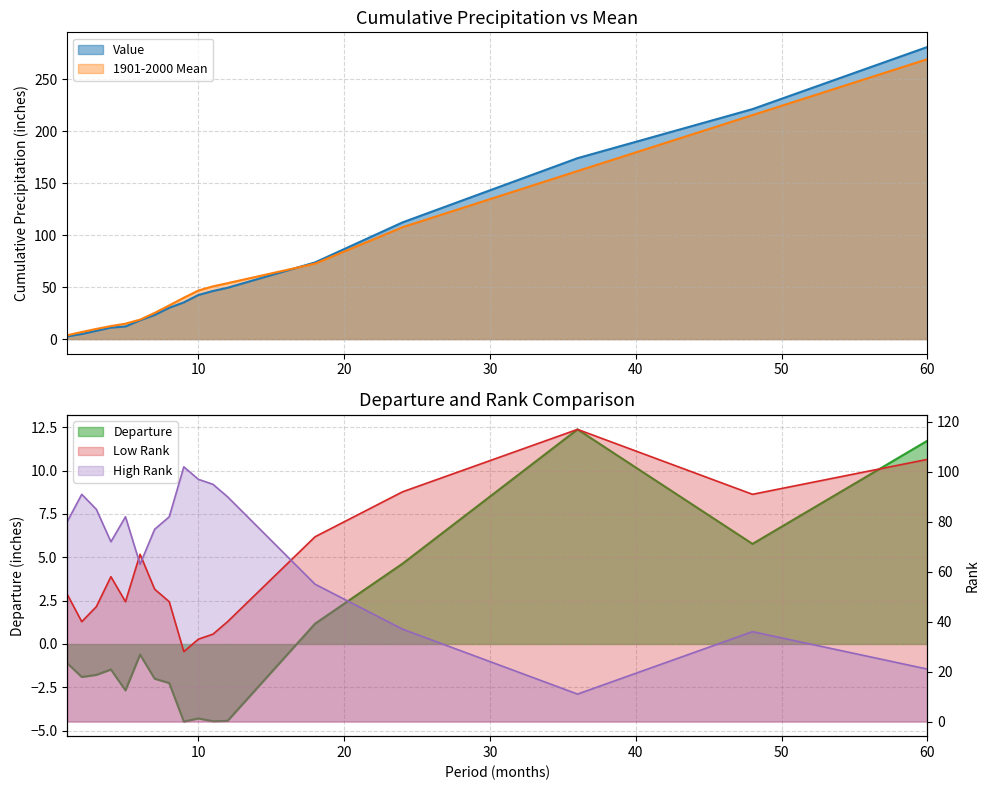

List the labels in order of Low Rank value, largest first.

36, 60, 24, 48, 18, 6, 4, 7, 1, 5, 8, 3, 2, 12, 11, 10, 9